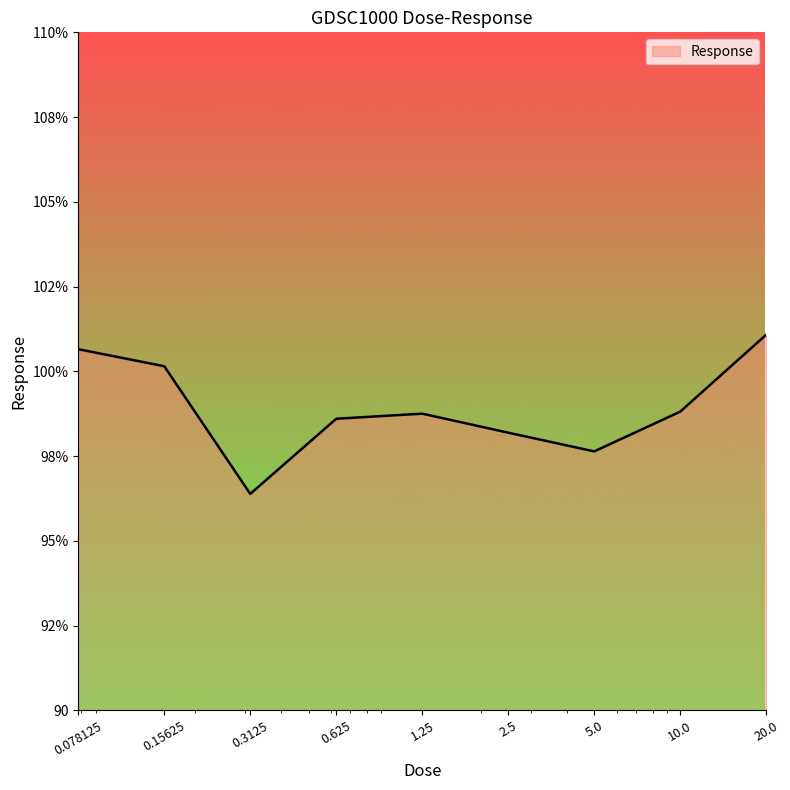

Rank the categories by value from highest to lowest.

20.0, 0.078125, 0.15625, 10.0, 1.25, 0.625, 2.5, 5.0, 0.3125